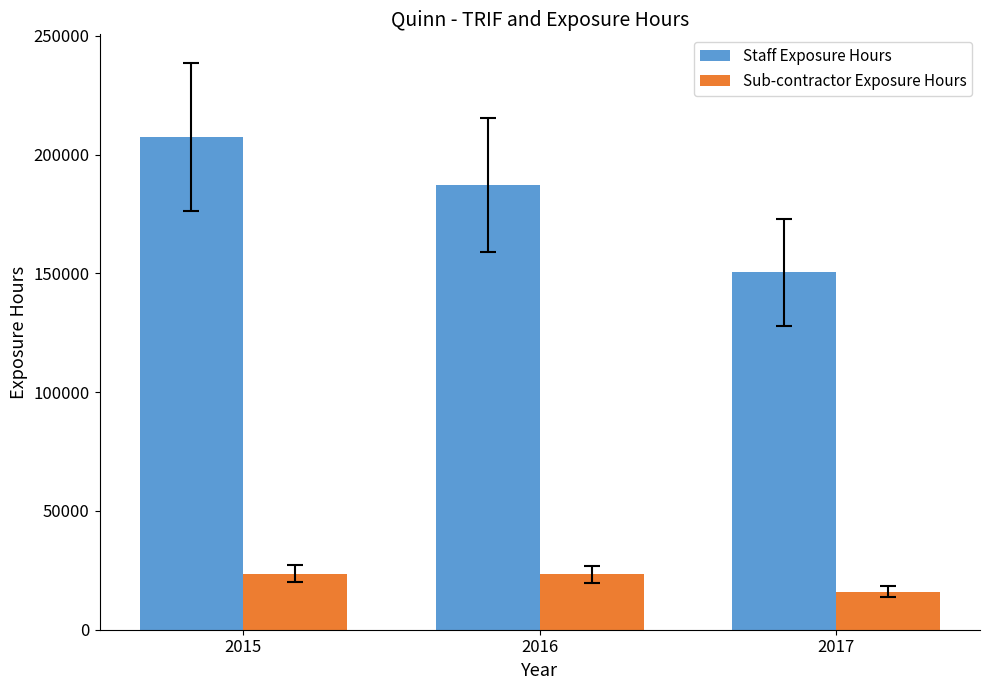

What is the sum of all Staff Exposure Hours values?

545231